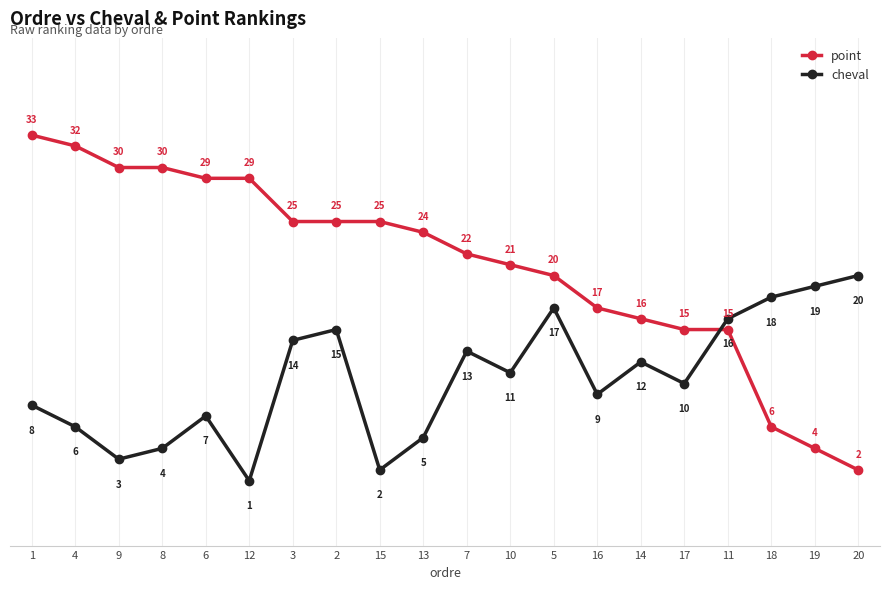

What are all the series names shown in the legend?

point, cheval